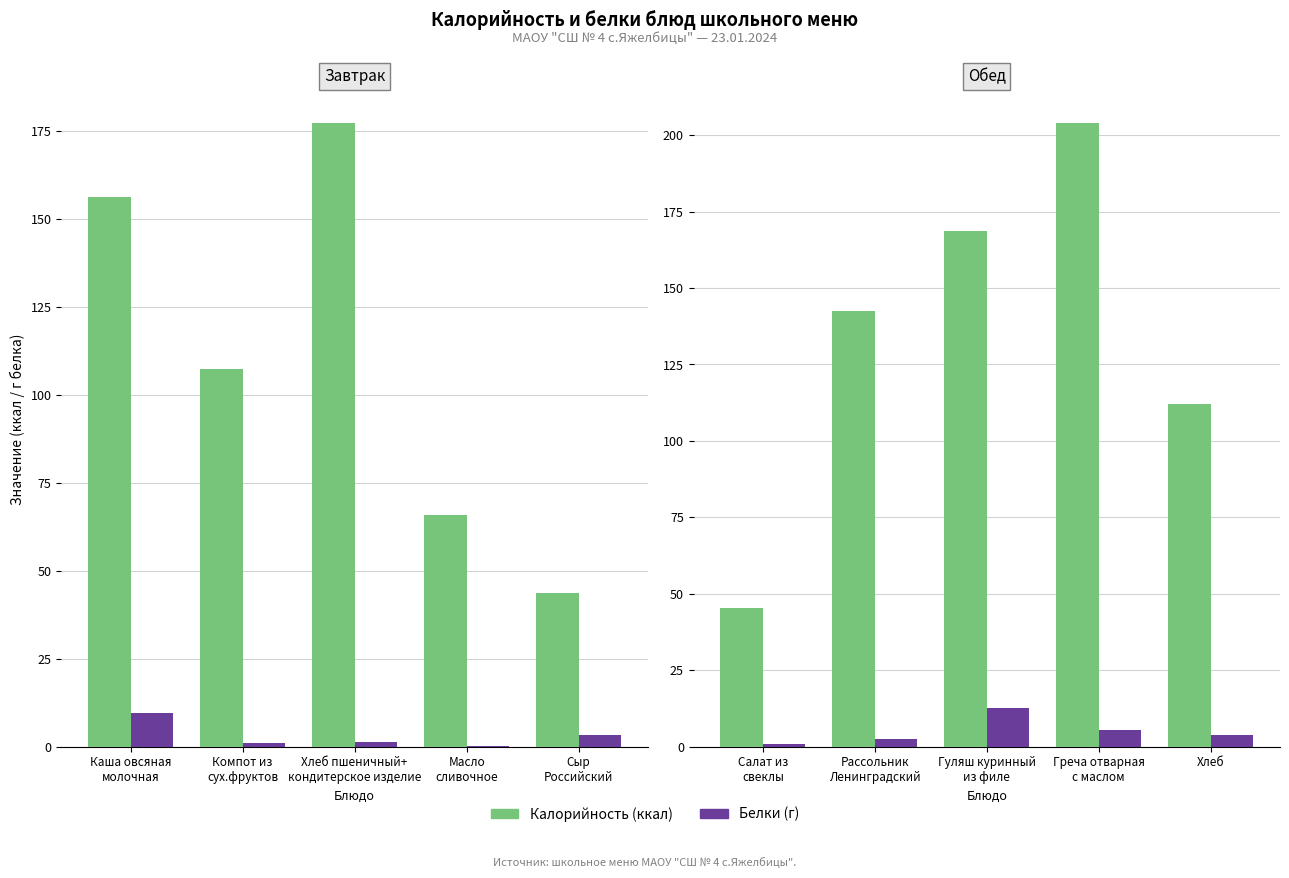

What is the average value of the Калорийность series?

134.5